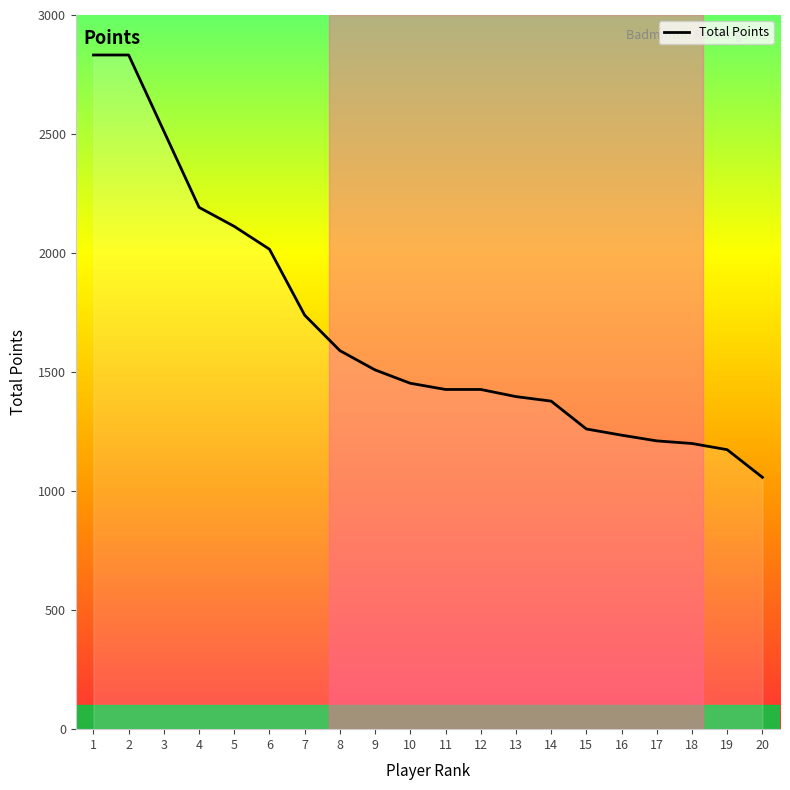

What is the ratio of the value at 1 to the value at 12?

2.0